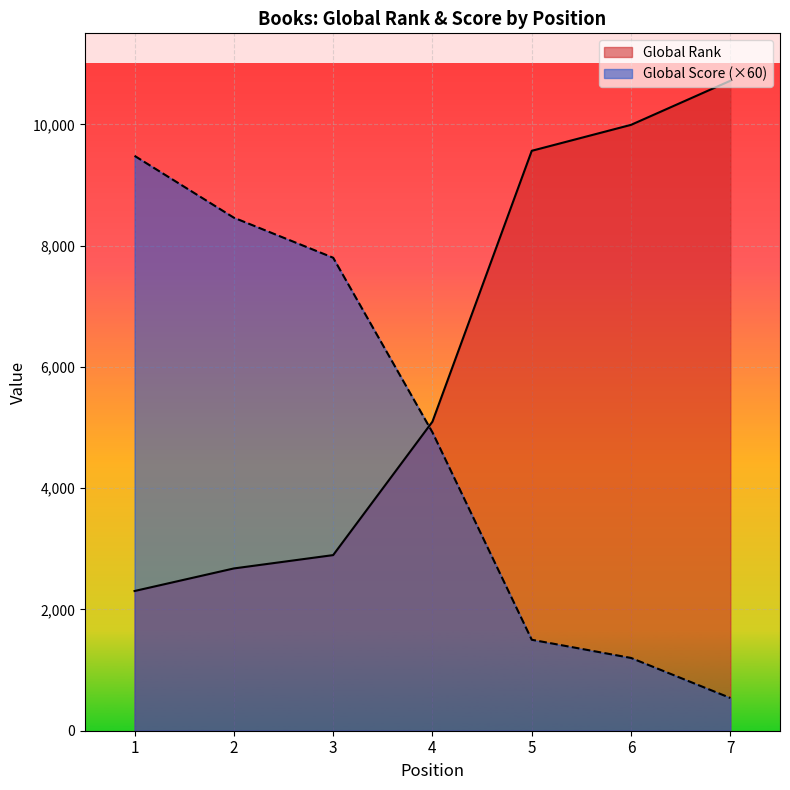

Which label corresponds to the smallest value in the chart?

7